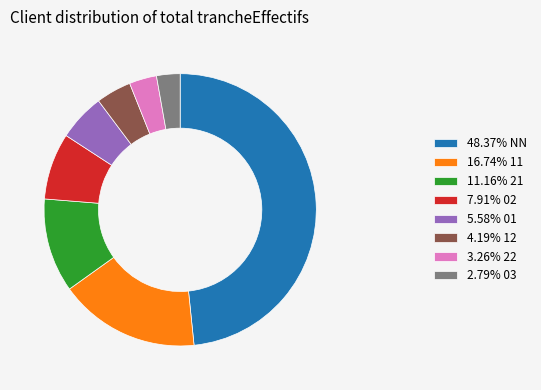

Is there a majority slice in this chart?

No